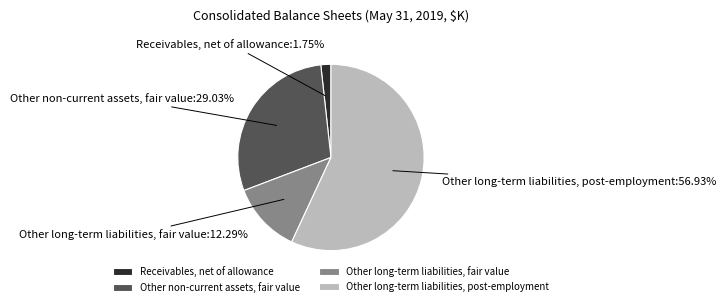

The Other long-term liabilities, fair value slice represents 25% of the pie. True or false?

False